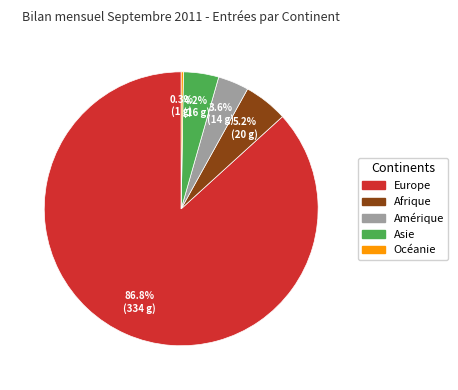

Do Amérique and Asie together represent more than half of the pie?

No